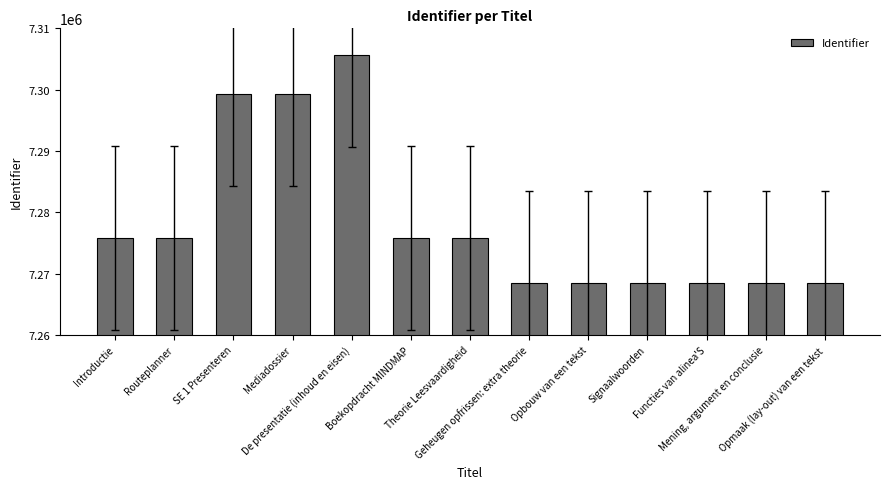

List the labels in order of value, largest first.

De presentatie (inhoud en eisen), Mediadossier, SE 1 Presenteren, Theorie Leesvaardigheid, Boekopdracht MINDMAP, Routeplanner, Introductie, Opmaak (lay-out) van een tekst, Mening, argument en conclusie, Functies van alinea'S, Signaalwoorden, Opbouw van een tekst, Geheugen opfrissen: extra theorie